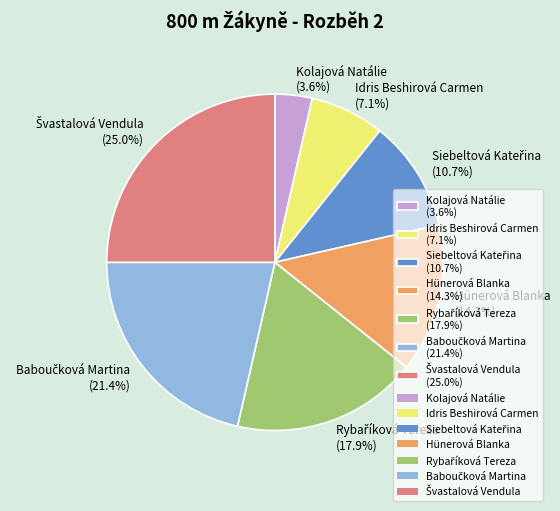

To the nearest percent, what is the difference between the largest and smallest slice percentages?

21%